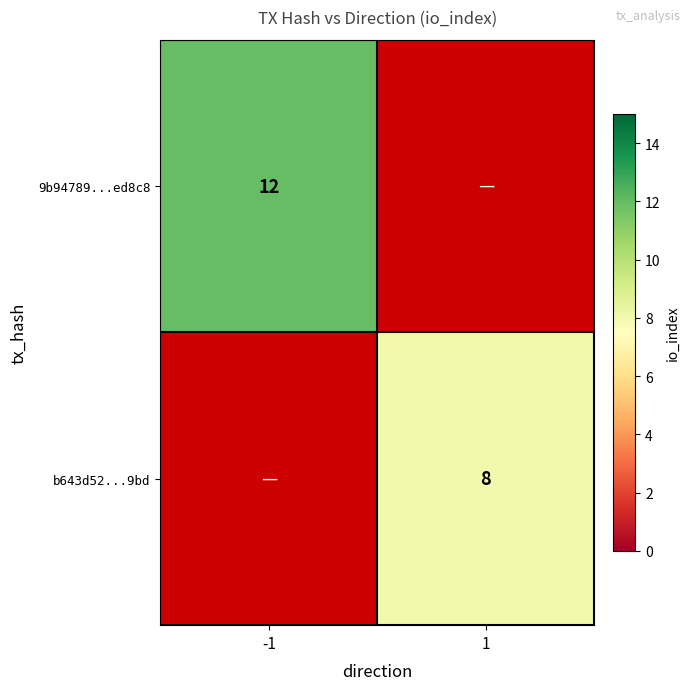

Is it true that b643d52...9bd equals 2 at 1?

False